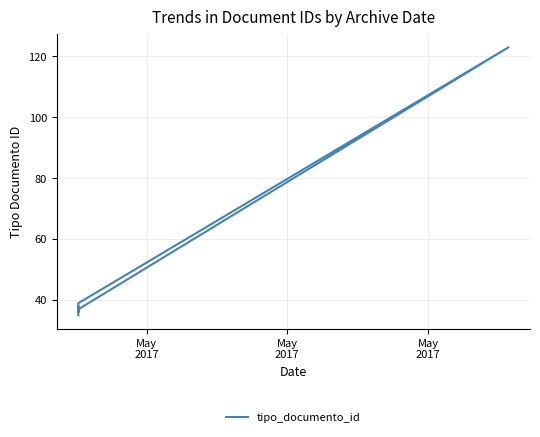

Is this an area chart (filled region under the line)?

No